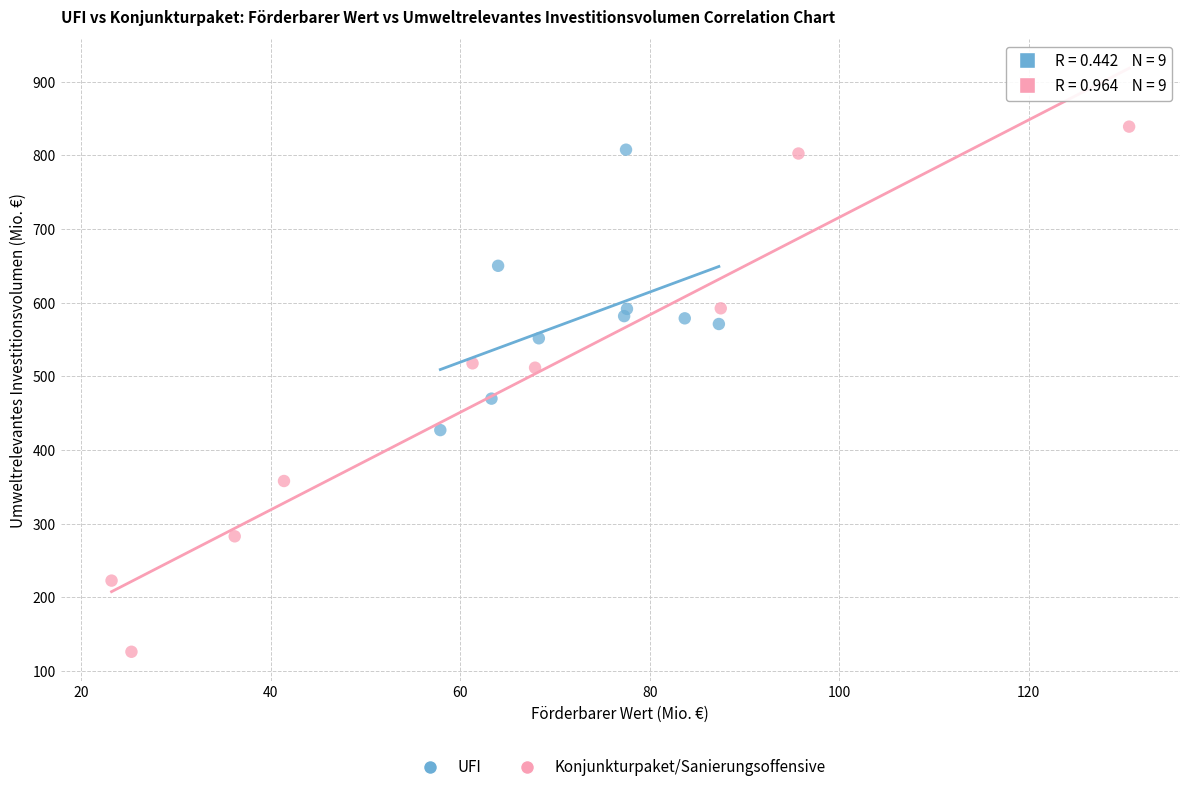

Which series has the largest Y range (max minus min)?

Konjunkturpaket/Sanierungsoffensive